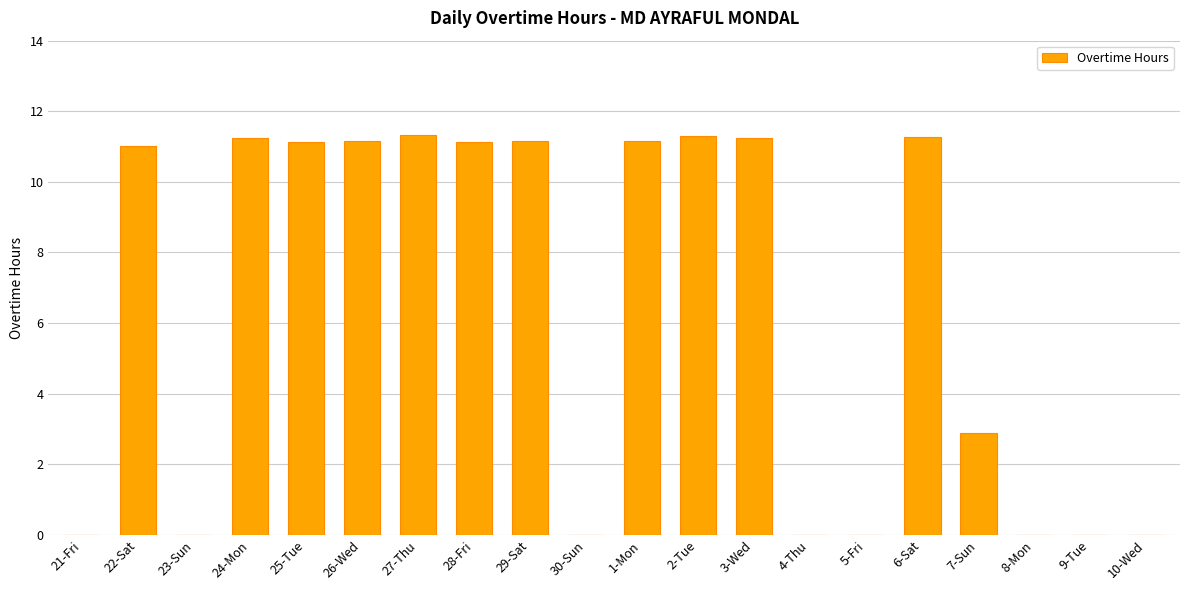

What is the greatest value displayed?

11.3